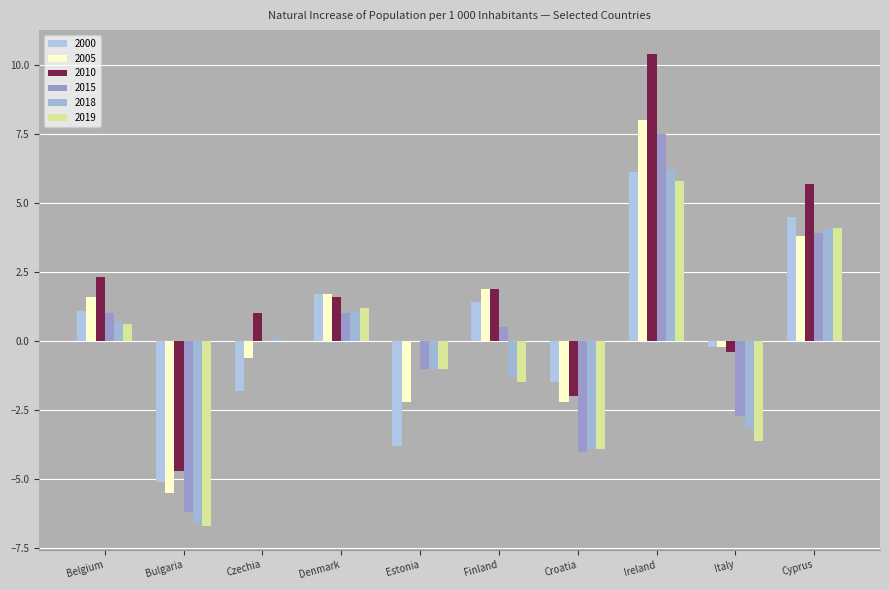

How many values in 2000 are above zero?

5